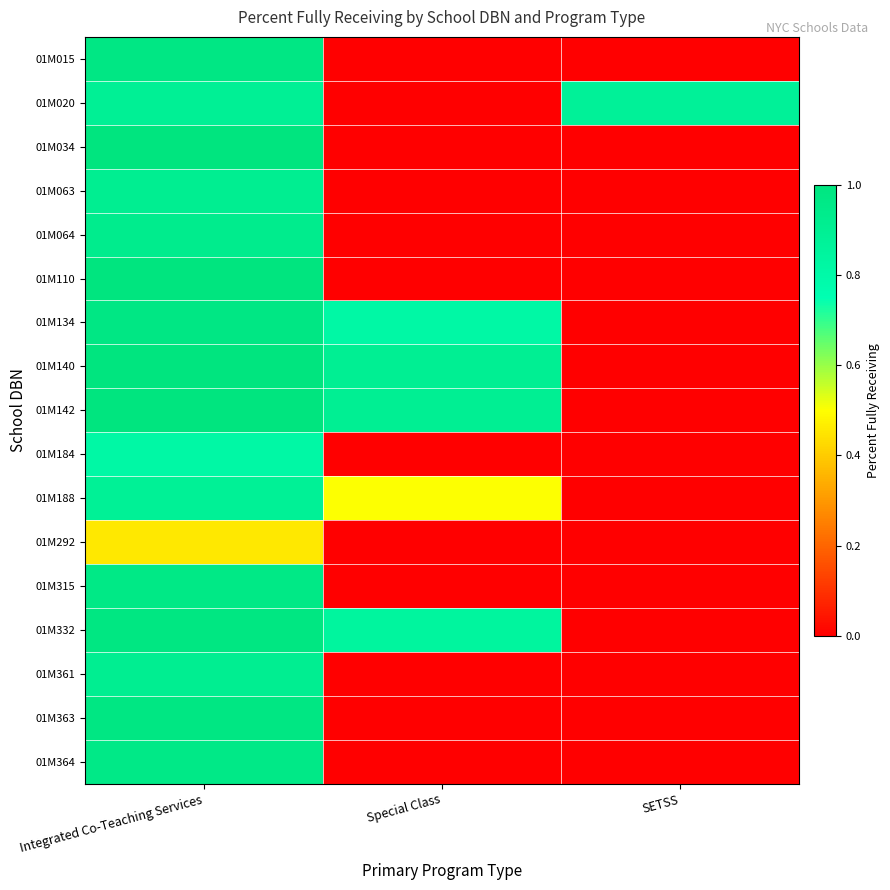

How many categories are shown in the chart?

3